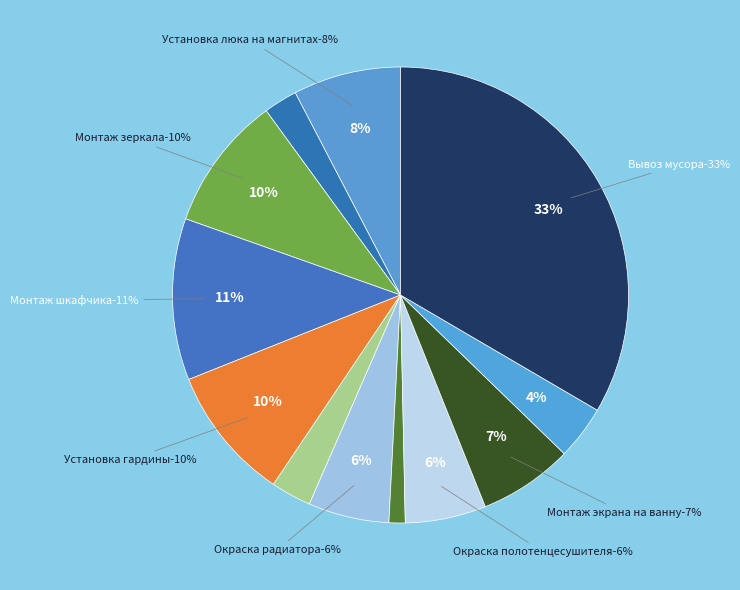

Is the sum of Монтаж зеркала and Окраска радиатора greater than half?

No